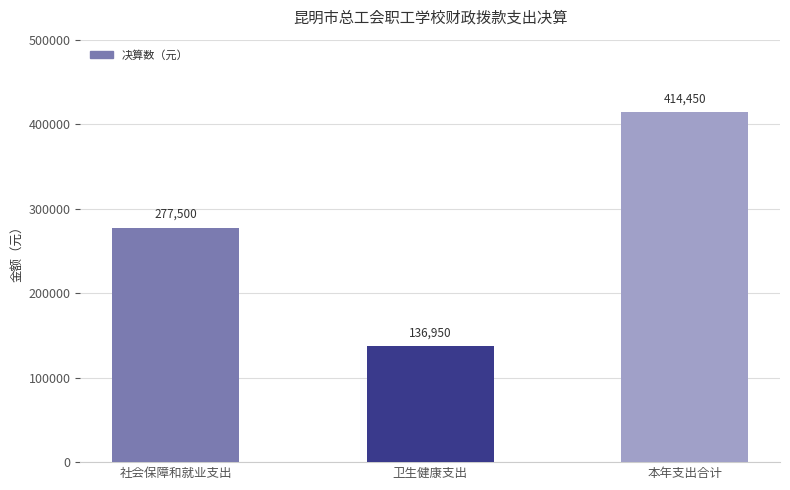

Does the chart contain stacked bars?

No